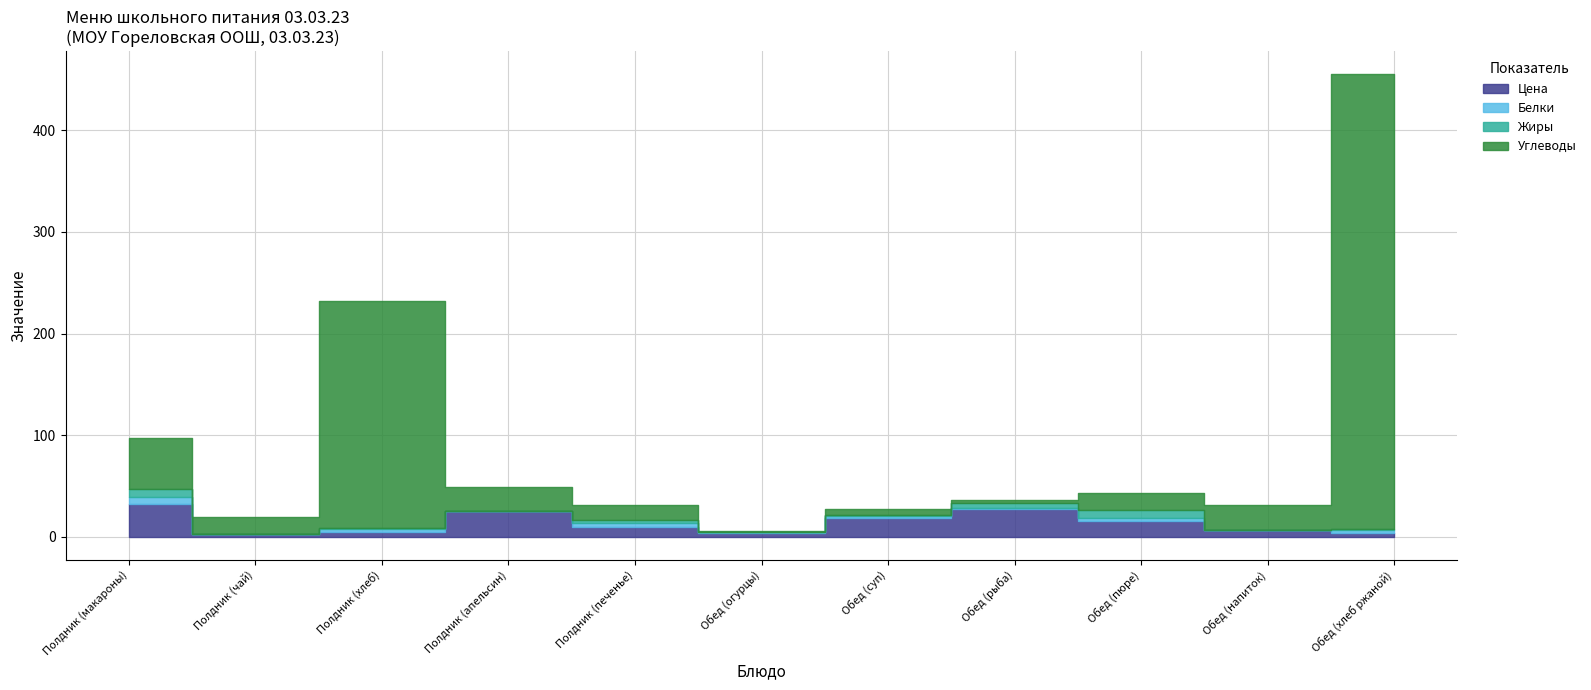

What is the minimum value for Цена?

3.0